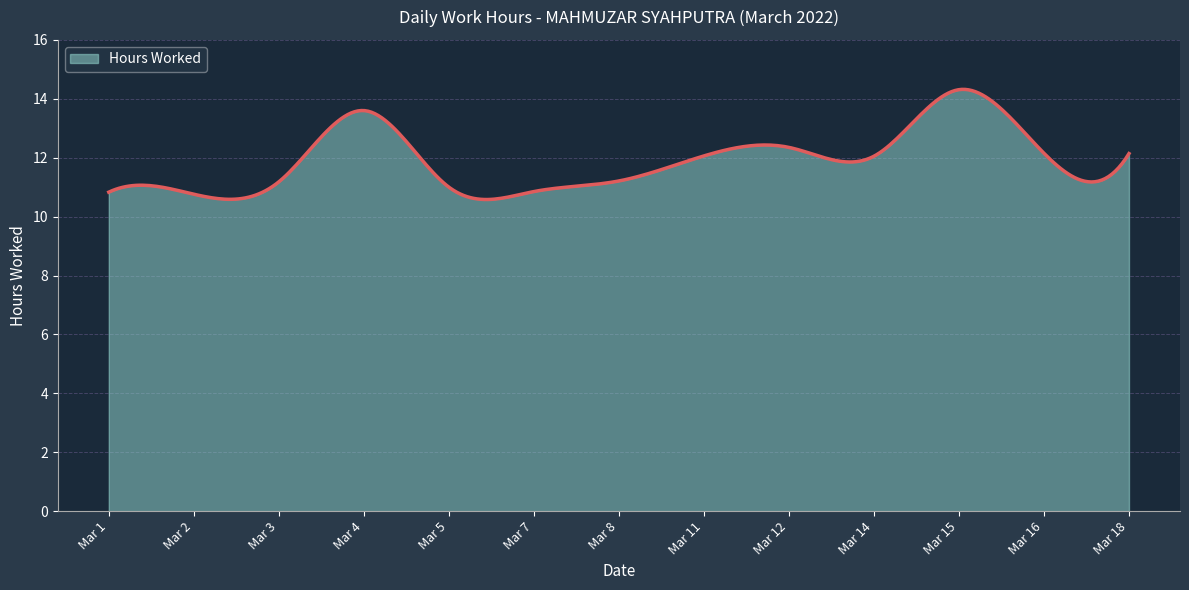

What is the difference between the maximum and minimum values?

3.7